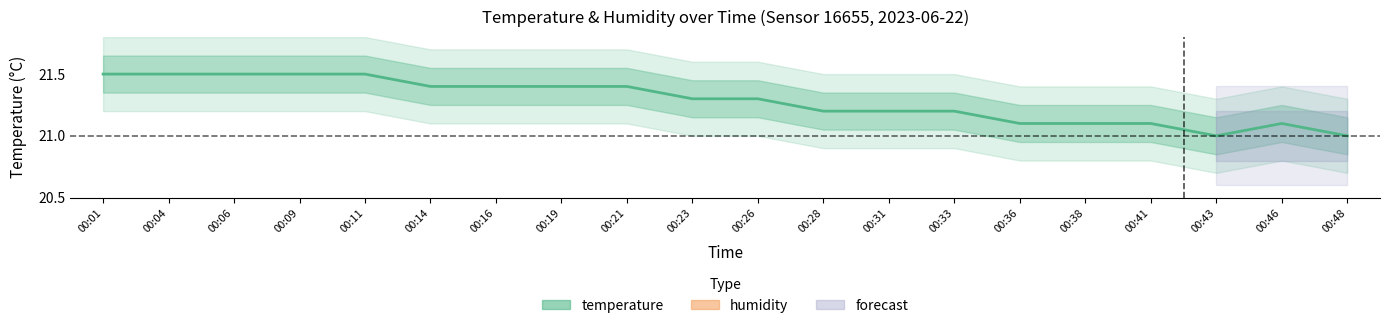

True or false: the data has more than 2 interior local peaks.

False